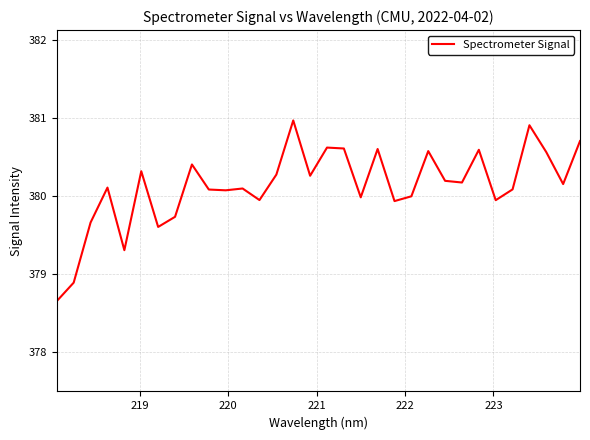

What is the greatest value displayed?

381.0